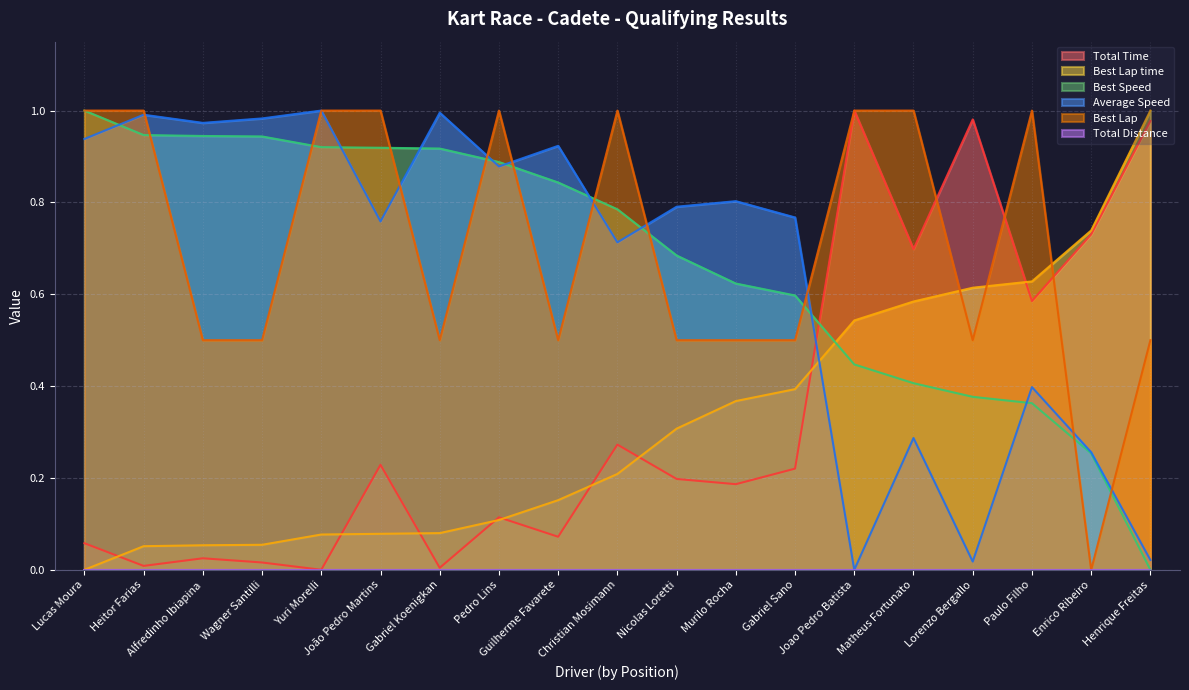

What is the approximate value of Best Lap time at Joao Pedro Batista?

0.5